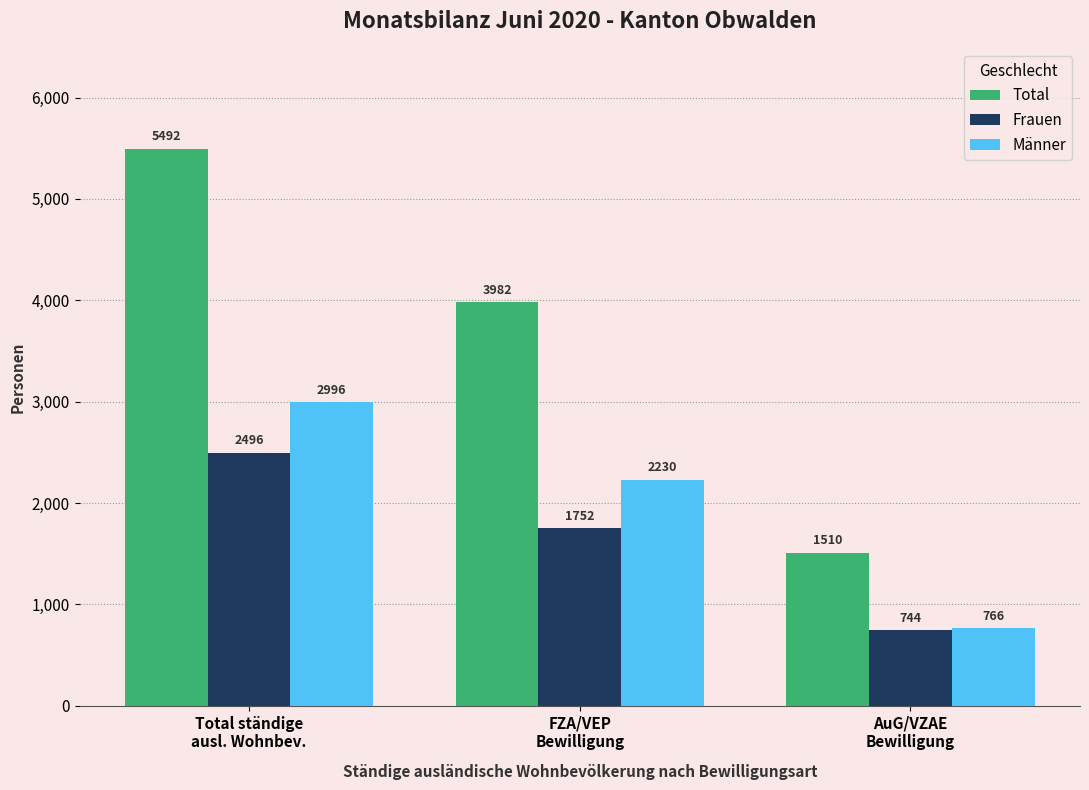

At how many categories does at least one series exceed 1259?

3